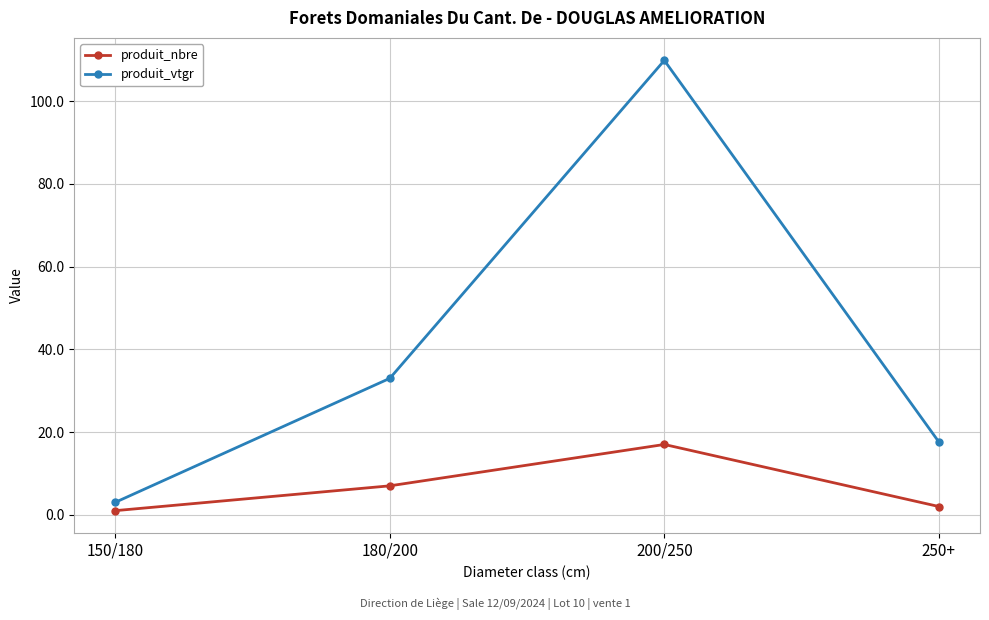

True or false: produit_nbre and produit_vtgr intersect in this chart.

False